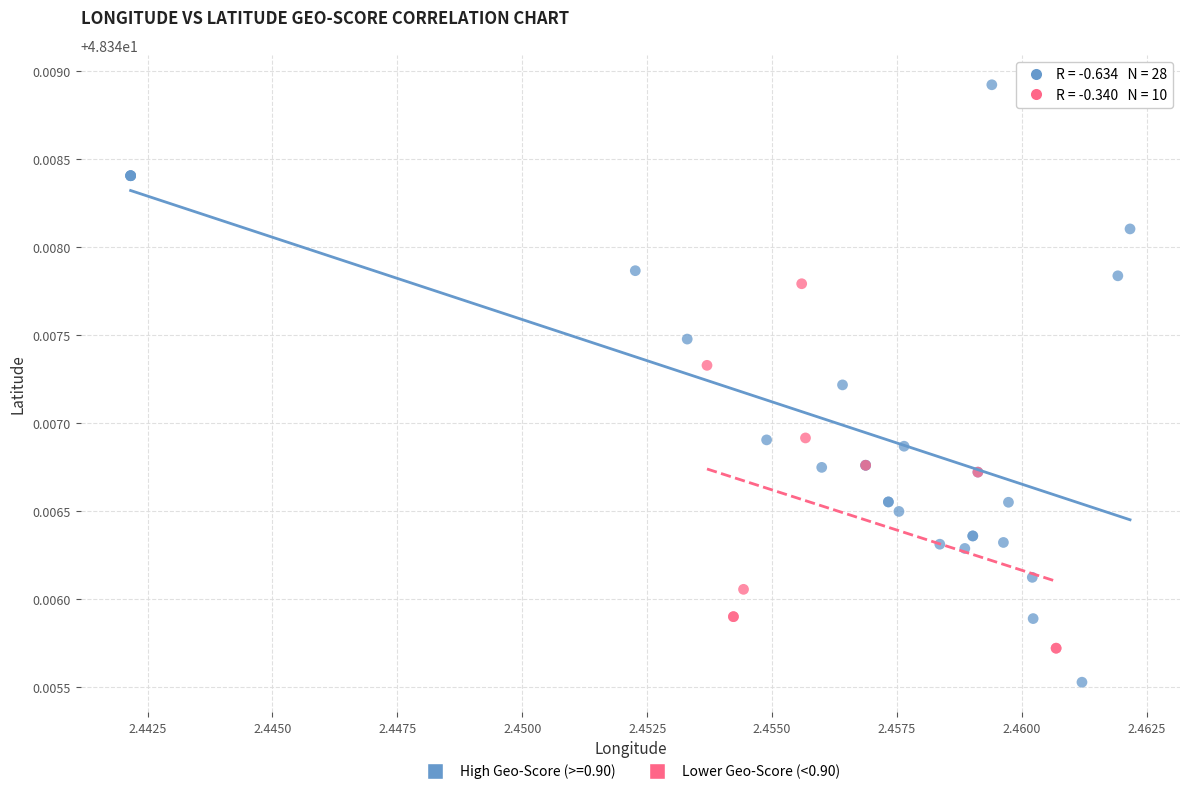

Which series contains the highest Y value?

High Geo-Score (>=0.90)